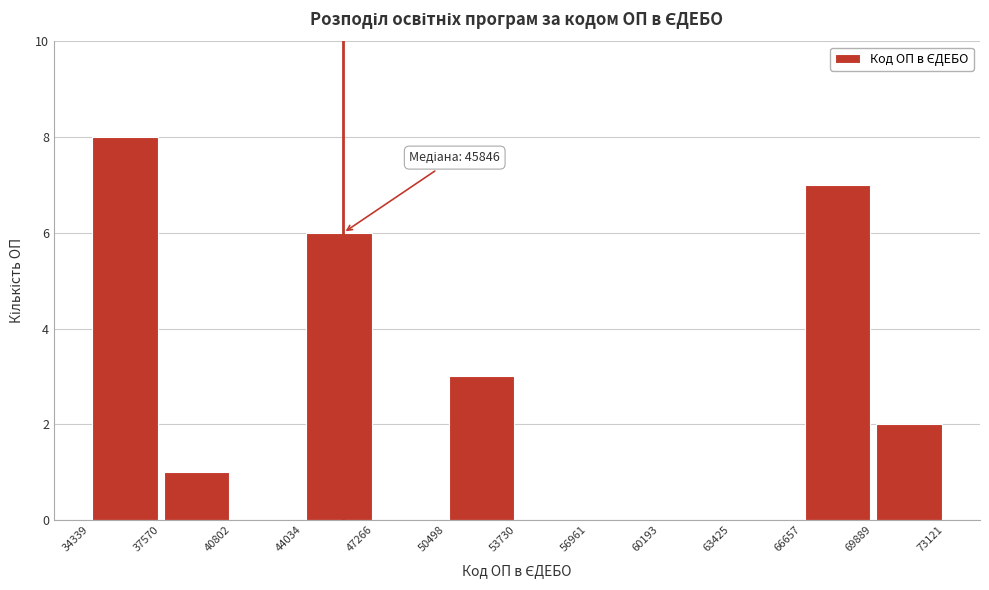

Over which range of the x-axis is the bar tallest?

34339 to 37570